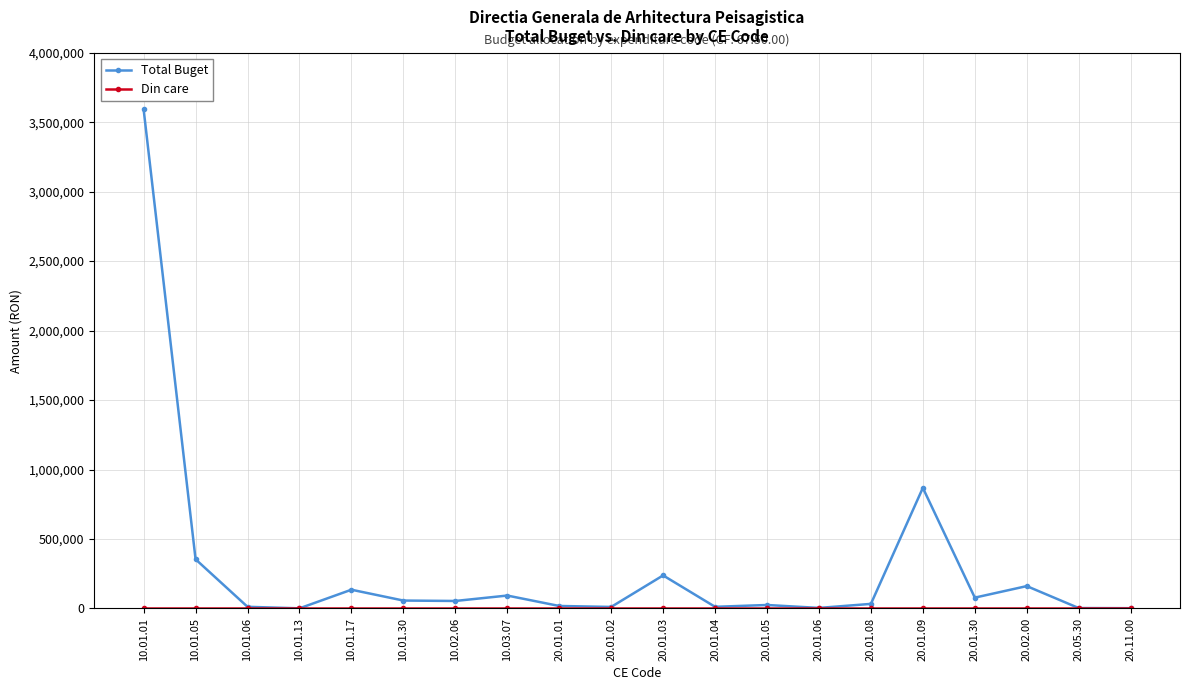

At which category is the sum across all series the highest?

10.01.01